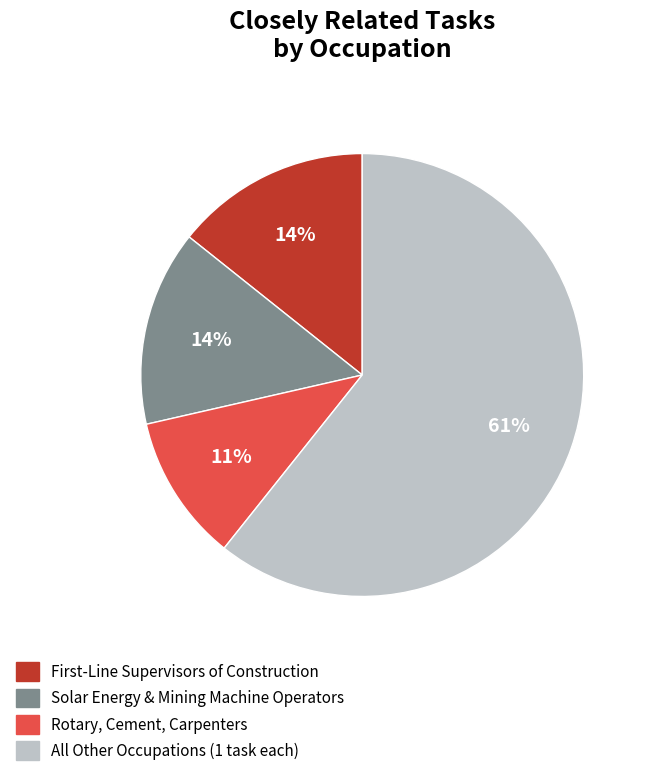

To the nearest percent, what is the difference between the largest and smallest slice percentages?

50%